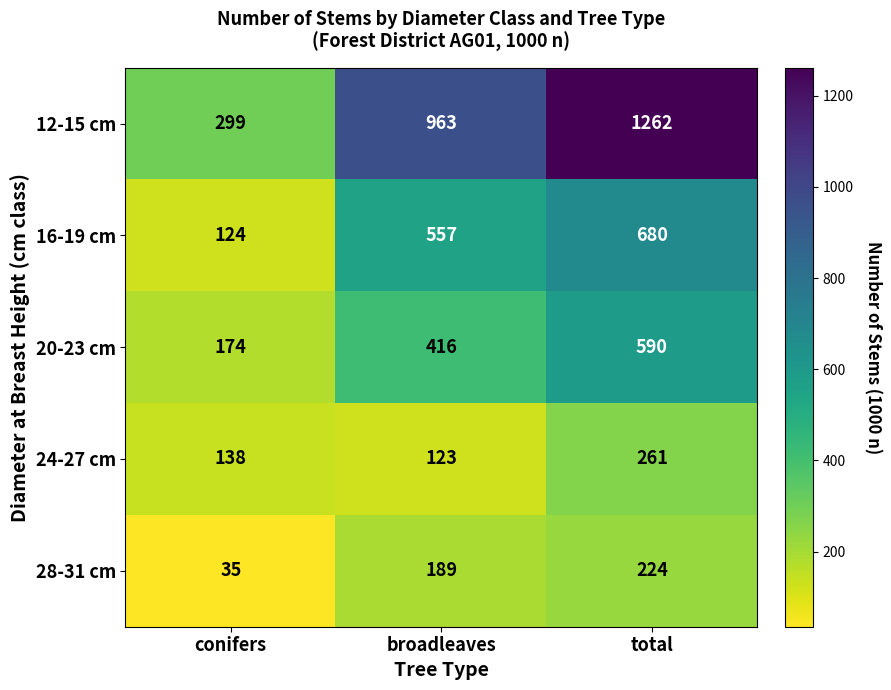

What is the total value across all series at conifers?

770